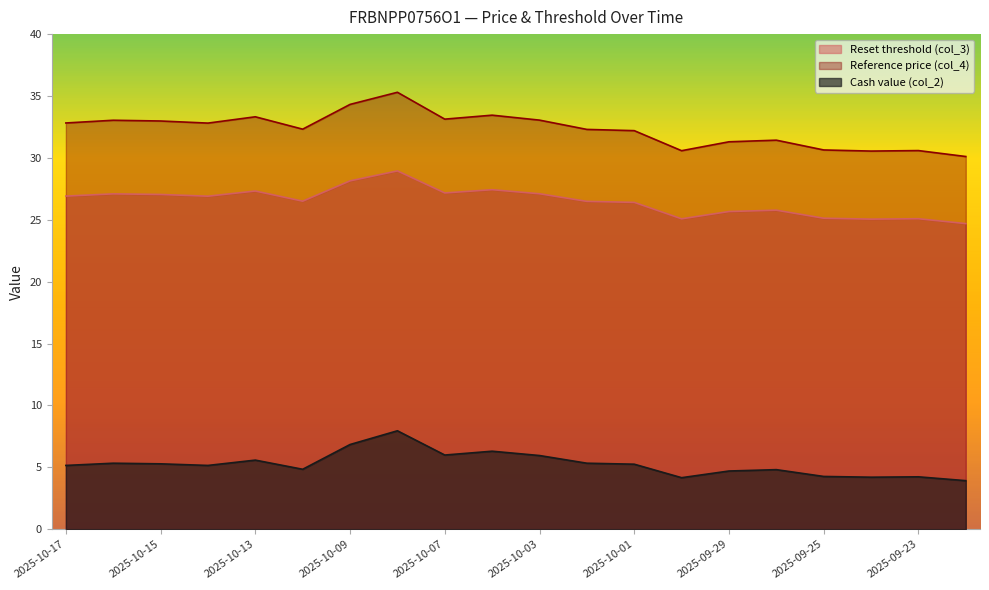

How many lines are shown in the chart?

3